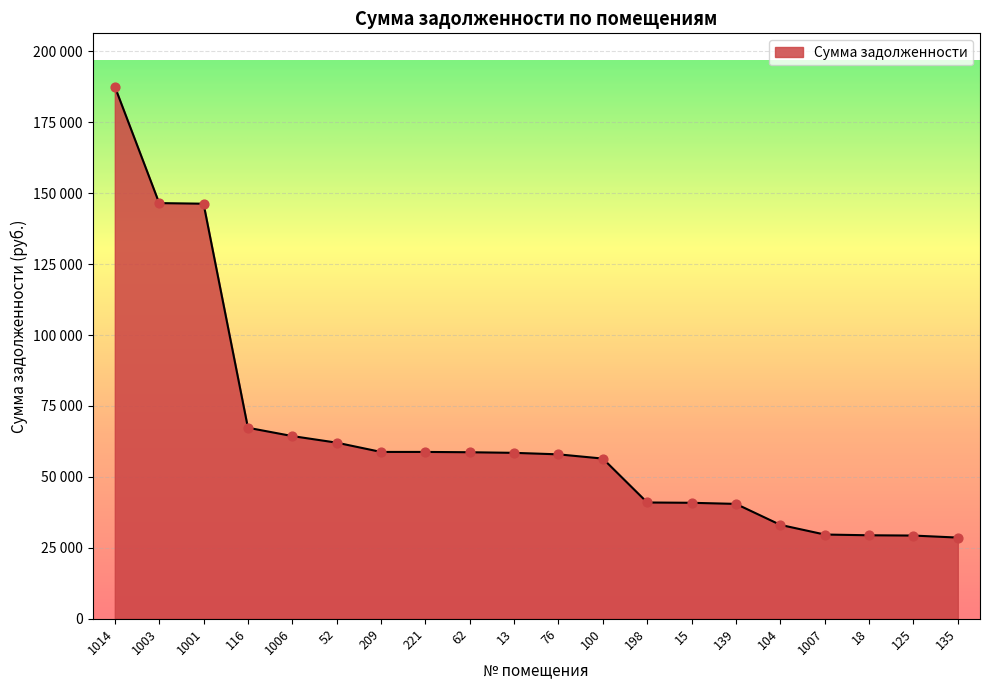

Between 52 and 1006, which is larger?

1006